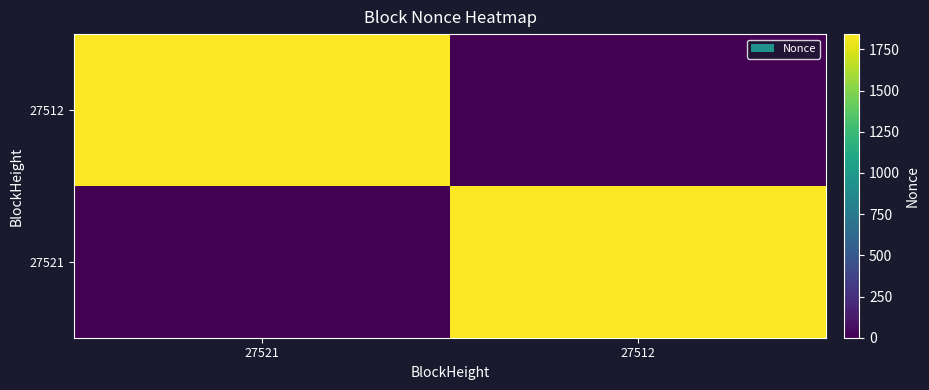

What is the total value across all series at 27512?

1843